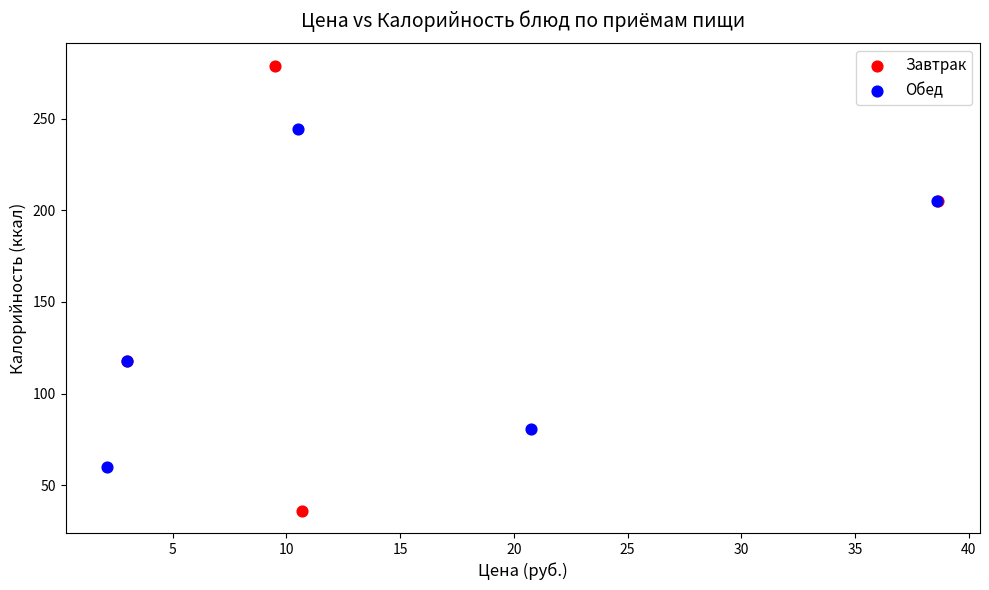

Which series contains the highest Y value?

Завтрак